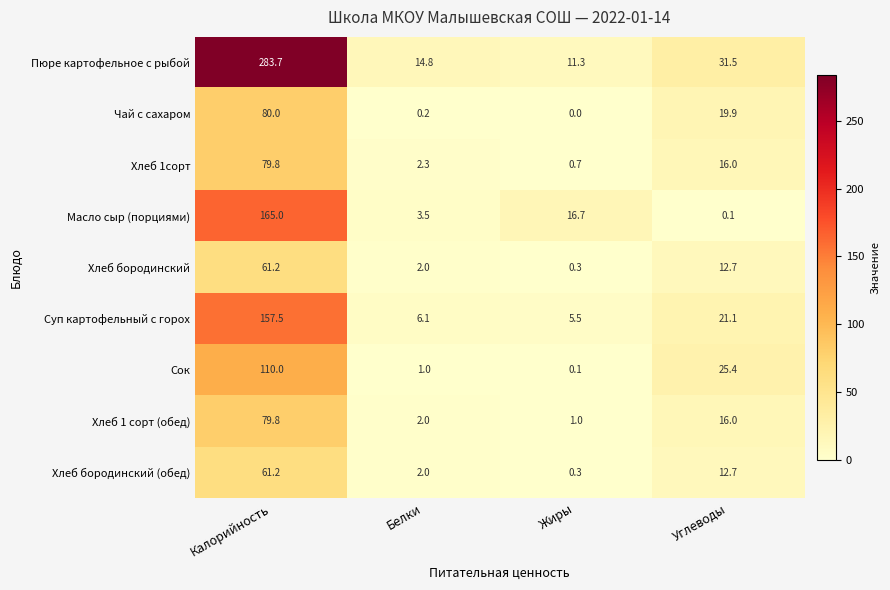

How many data points in Хлеб 1 сорт (обед) are less than 16?

2